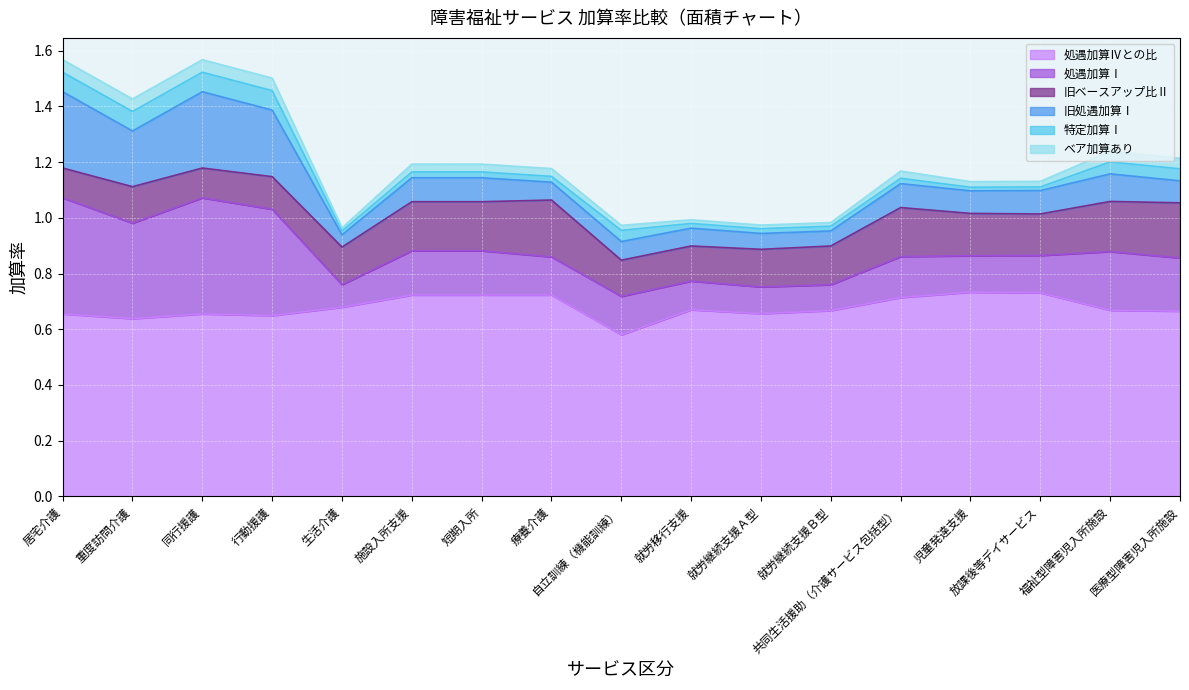

Where is the first local minimum for 特定加算Ⅰ?

生活介護